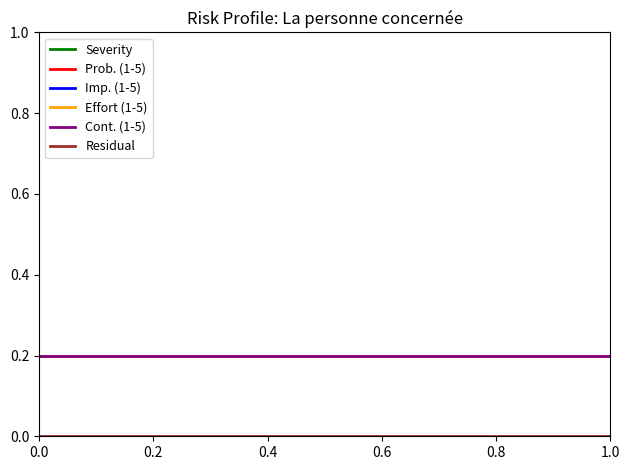

Count the number of data series in this chart.

6